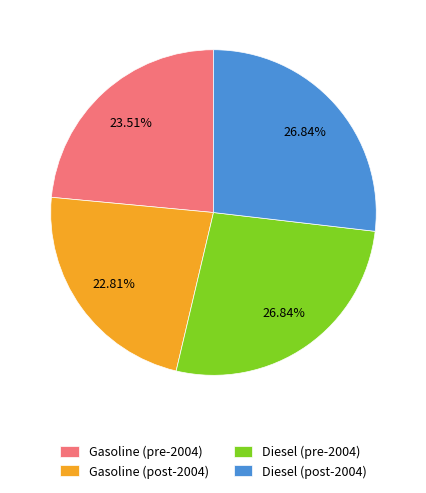

Combined, what portion of the pie is Gasoline (post-2004) and Diesel (pre-2004)?

49.6%